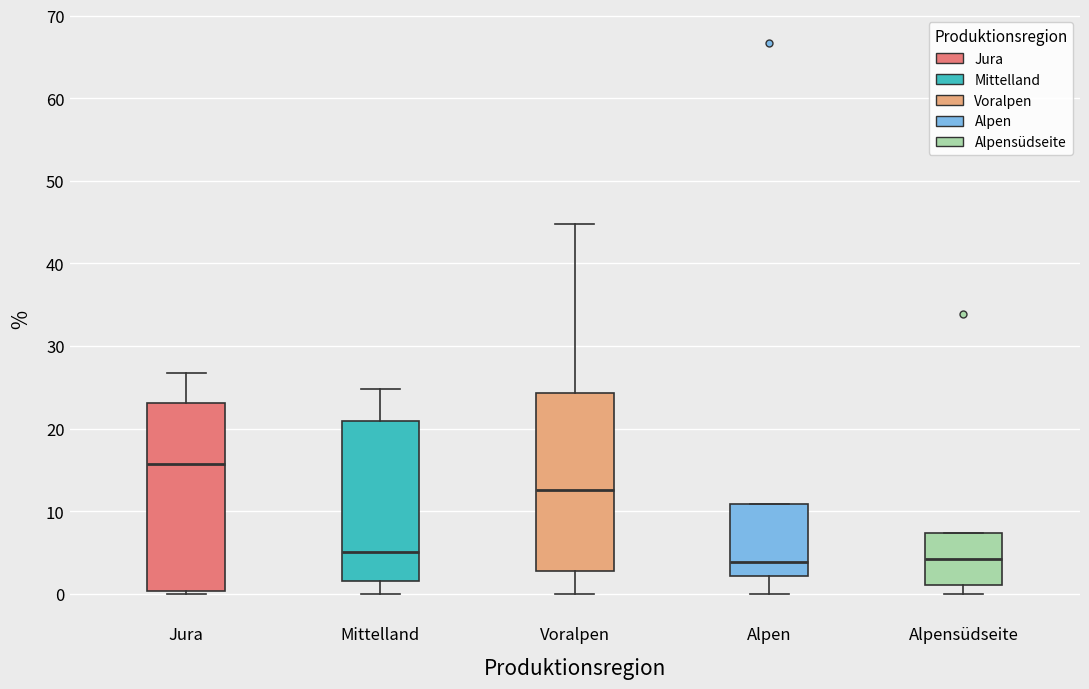

Reading left to right, transcribe this box plot: for each box, give where its median line is, the range the box spans, and where its two whiskers end, as read against the y-axis. The values are not printed on the chart, so give them approximately, as read against the axis.

Jura: median 16, box 0 to 23, whiskers 0 to 27
Mittelland: median 5, box 2 to 21, whiskers 0 to 25
Voralpen: median 13, box 3 to 24, whiskers 0 to 45
Alpen: median 4, box 2 to 11, whiskers 0 to 11
Alpensüdseite: median 4, box 1 to 7, whiskers 0 to 7